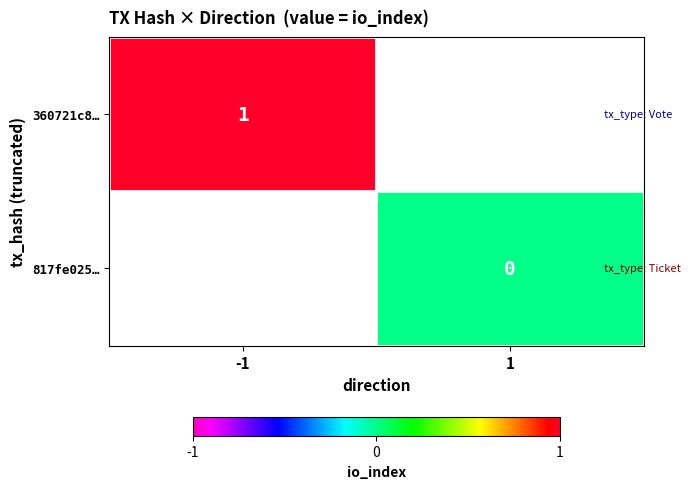

The 360721c8… series shows 2 at -1. True or false?

False